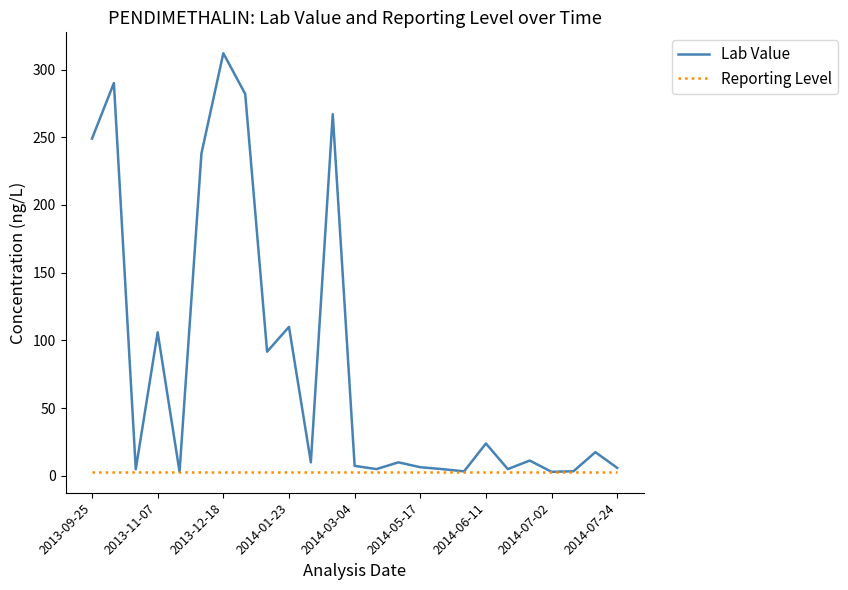

What is the greatest value displayed?

312.0